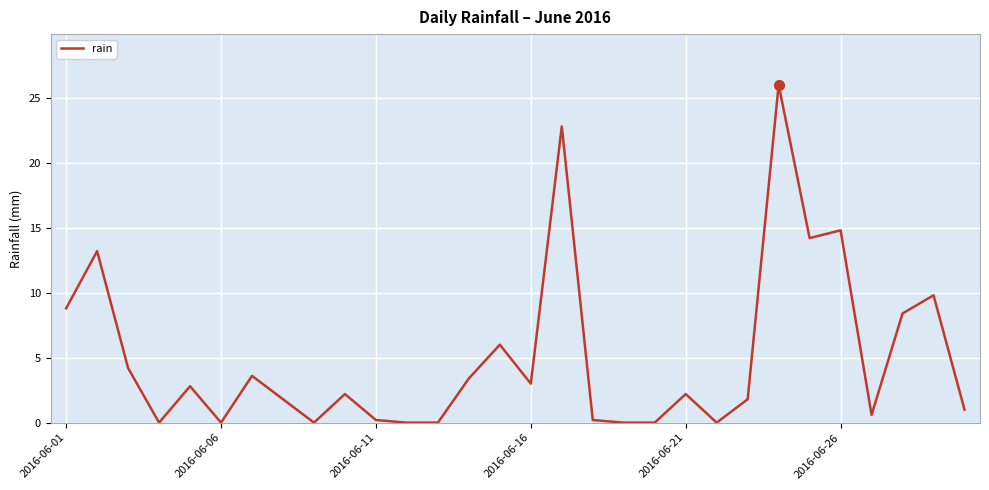

What is the difference between the maximum and minimum values?

26.0